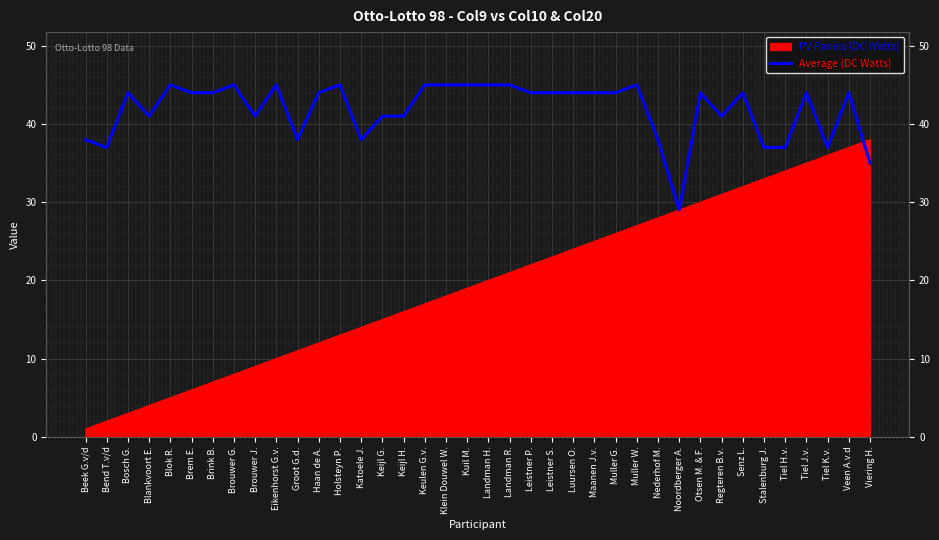

Reading left to right, what are all the values shown in this chart?

Beek G.v/d=38	Bend T.v/d=37	Bosch G.=44	Blankvoort E.=41	Blok R.=45	Brem E.=44	Brink B.=44	Brouwer G.=45	Brouwer J.=41	Eikenhorst G.v.=45	Groot G.d.=38	Haan de A.=44	Holsteyn P.=45	Katoele J.=38	Keijl G.=41	Keijl H.=41	Keulen G.v.=45	Klein Douwel W.=45	Kuil M.=45	Landman H.=45	Landman R.=45	Leistner P.=44	Leistner S.=44	Luursen O.=44	Maanen J.v.=44	Muller G.=44	Muller W.=45	Nederhof M.=38	Noordberger A.=29	Otsen M. & F.=44	Regteren B.v.=41	Senz L.=44	Stalenburg J.=37	Tiel H.v.=37	Tiel J.v.=44	Tiel K.v.=37	Veen A.v.d=44	Viering H.=35